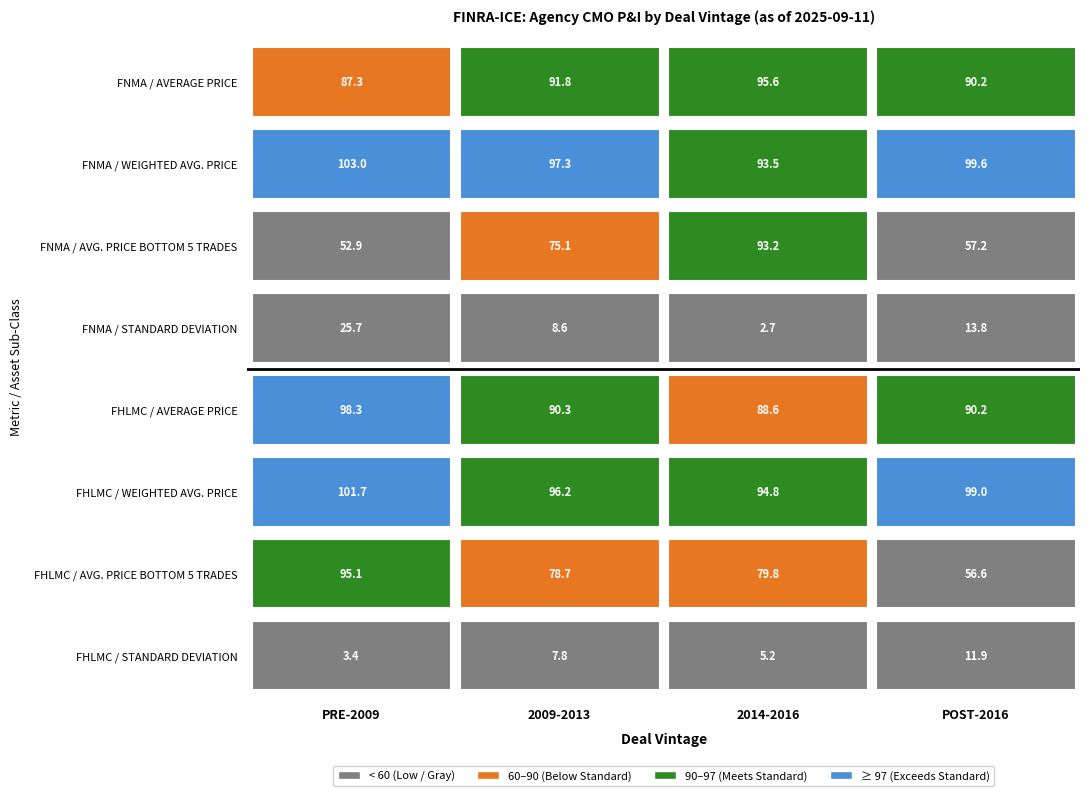

What is the minimum value shown in the chart?

2.7